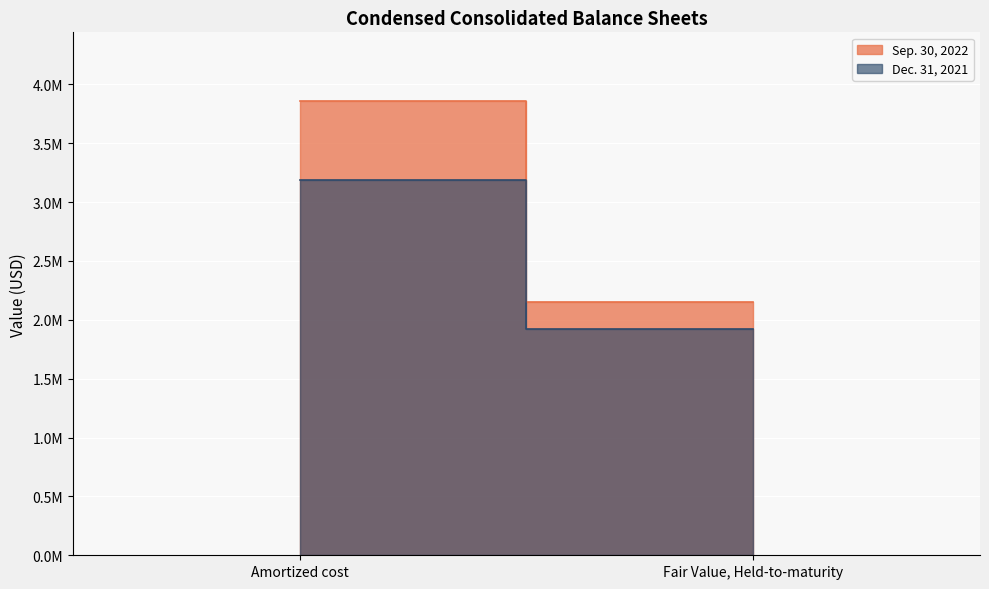

Reading left to right, what are all the values shown in this chart?

Sep. 30, 2022: 3862216	2150988
Dec. 31, 2021: 3185249	1921693